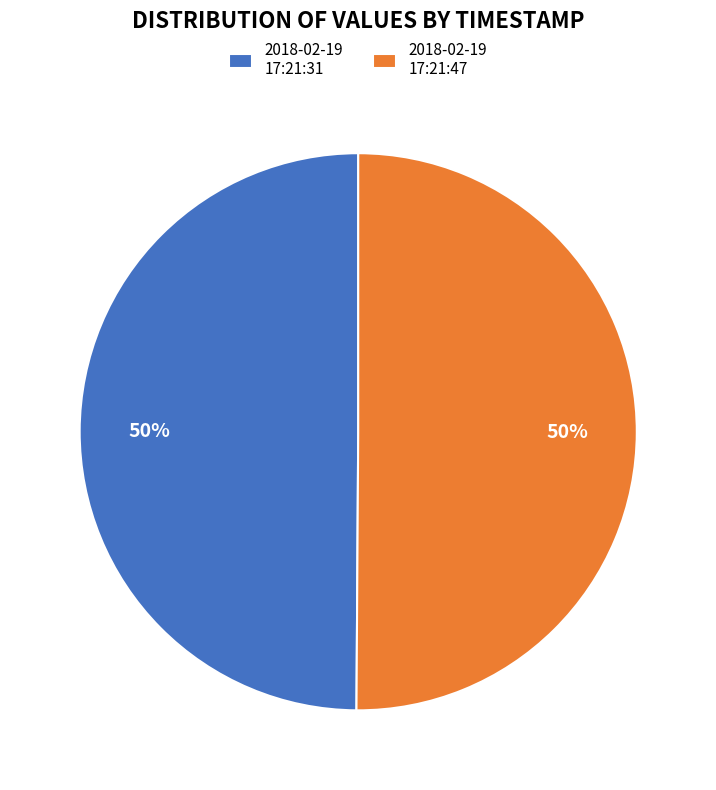

The 2018-02-19 17:21:31 slice represents 37% of the pie. True or false?

False